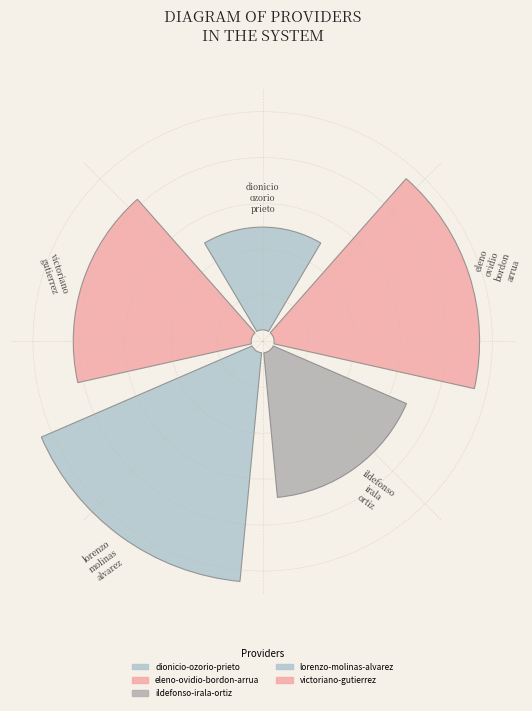

Do victoriano-gutierrez and dionicio-ozorio-prieto together represent more than half of the pie?

No